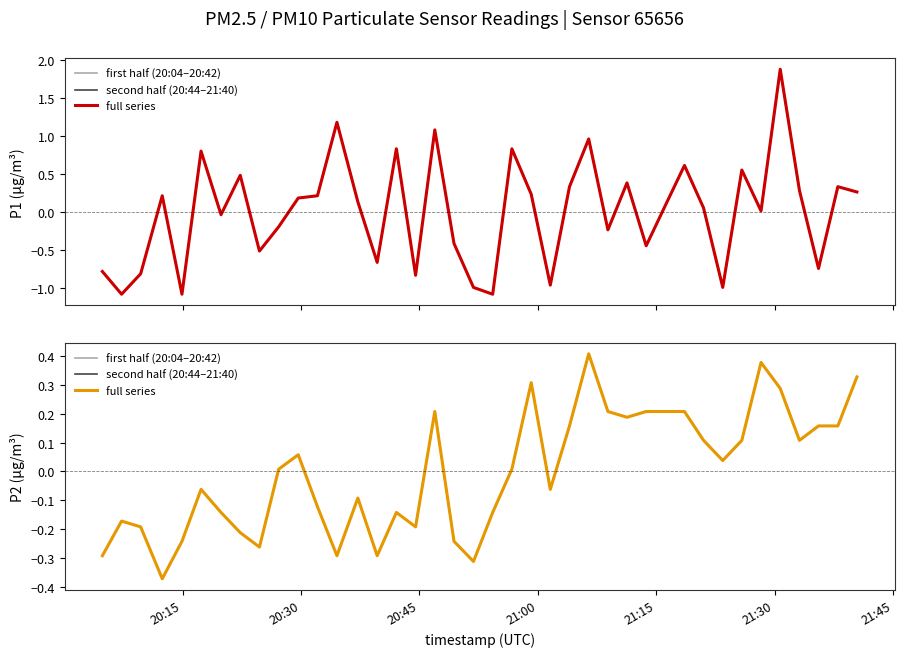

At how many categories does at least one series exceed 0?

28